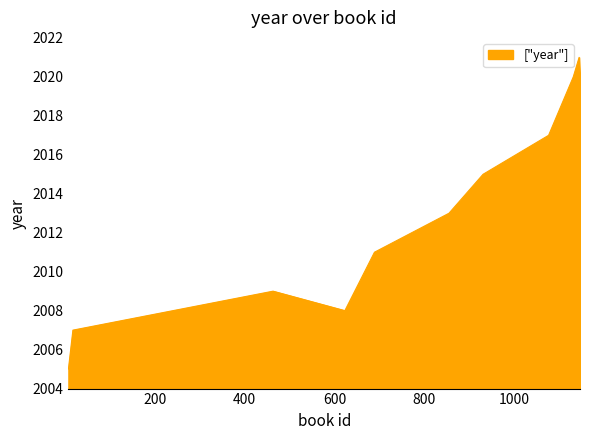

What is the maximum value shown in the chart?

2021